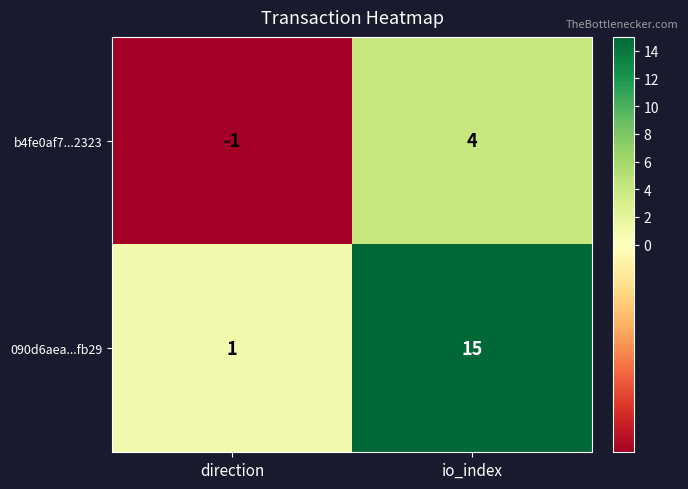

At direction, list the series in order from largest to smallest.

090d6aea...fb29, b4fe0af7...2323